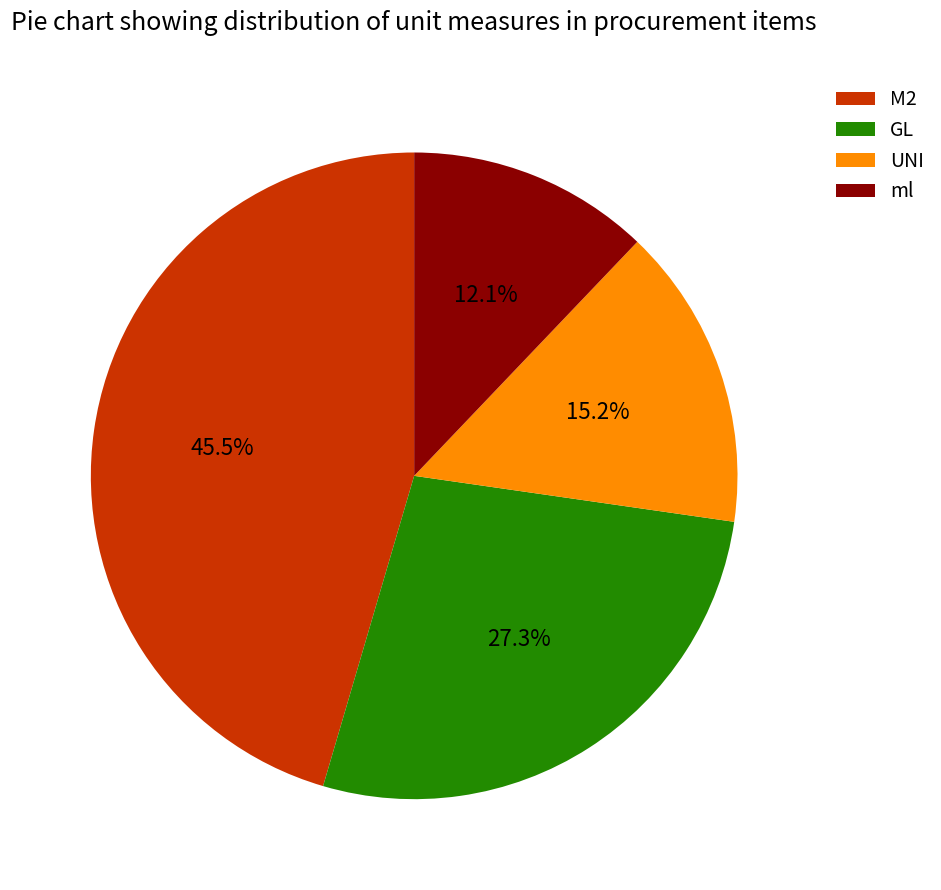

How many slices are in this pie chart?

4